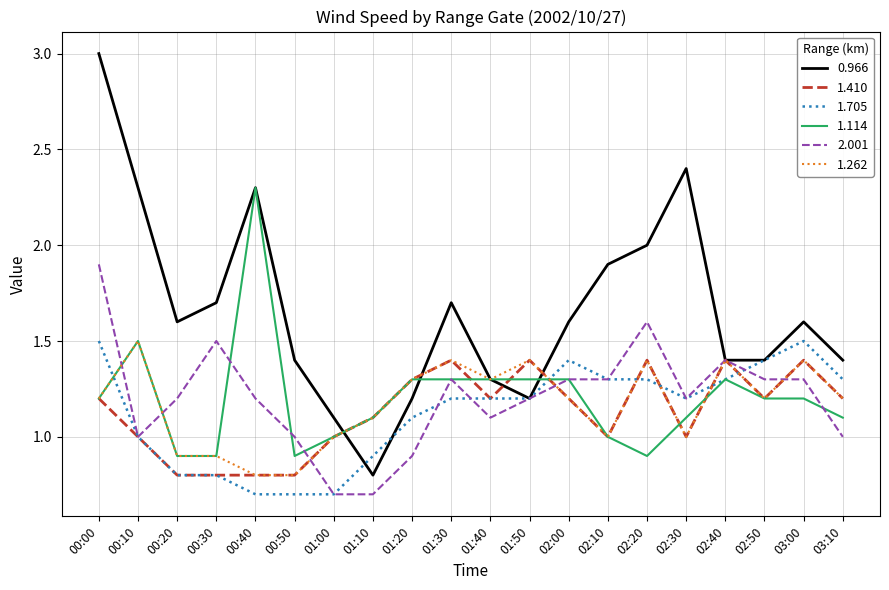

What are all the series names shown in the legend?

0.966, 1.410, 1.705, 1.114, 2.001, 1.262